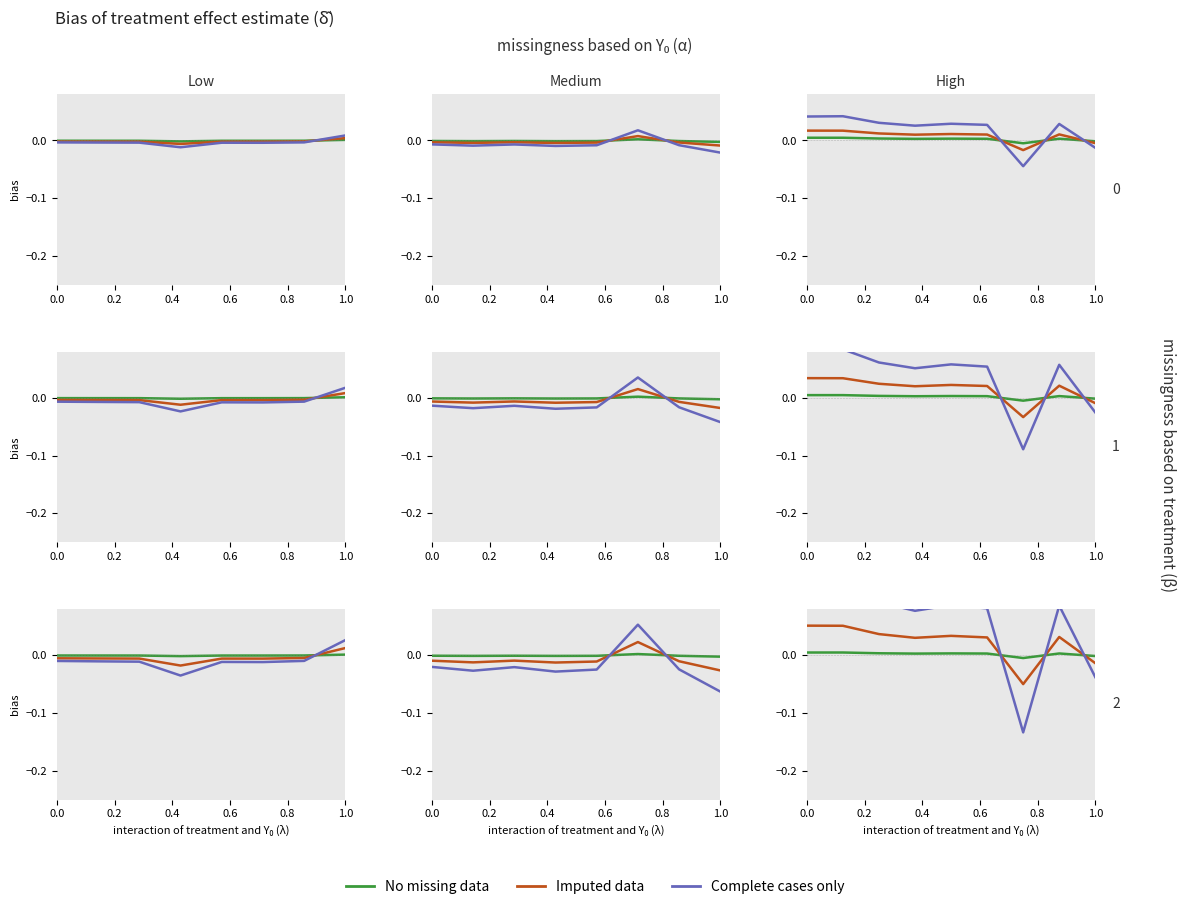

What is the label of the 6th point from the right?

0.6